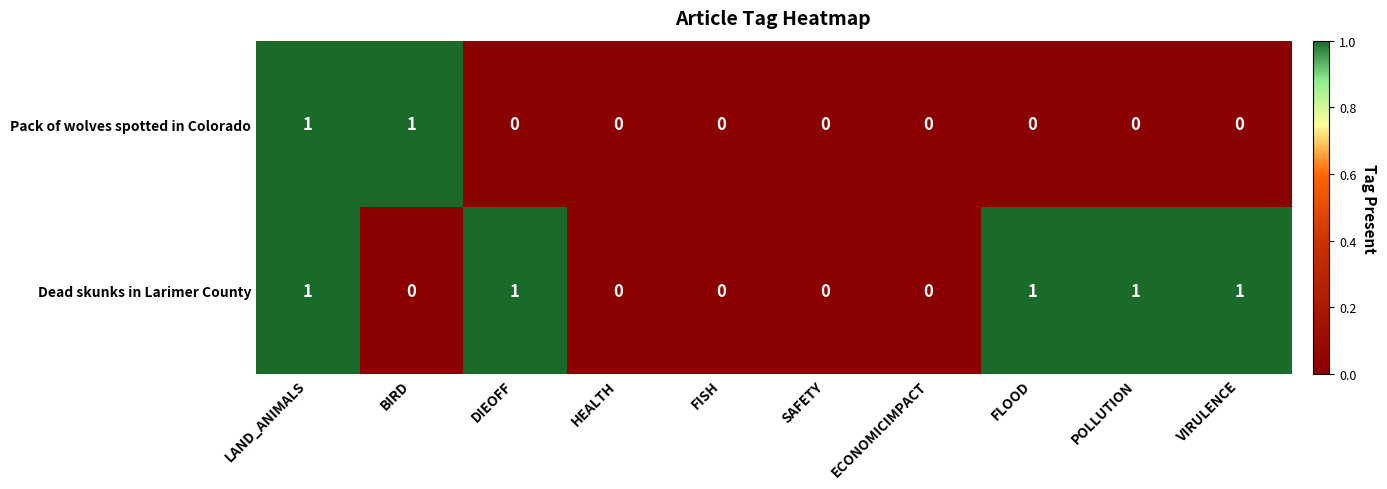

Reading right to left, what are all the values shown in this chart?

Pack of wolves spotted in Colorado: VIRULENCE=0	POLLUTION=0	FLOOD=0	ECONOMICIMPACT=0	SAFETY=0	FISH=0	HEALTH=0	DIEOFF=0	BIRD=1	LAND_ANIMALS=1
Dead skunks in Larimer County: VIRULENCE=1	POLLUTION=1	FLOOD=1	ECONOMICIMPACT=0	SAFETY=0	FISH=0	HEALTH=0	DIEOFF=1	BIRD=0	LAND_ANIMALS=1